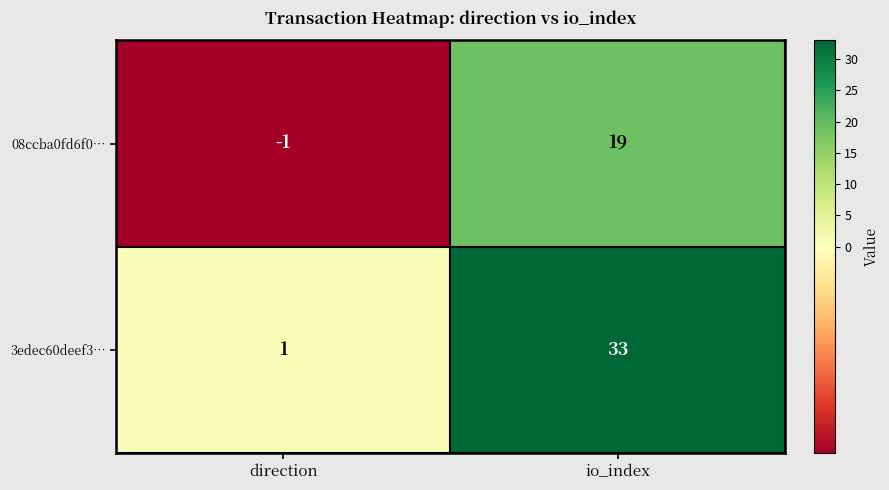

Rank the series by their average value, from lowest to highest.

08ccba0fd6f0…, 3edec60deef3…